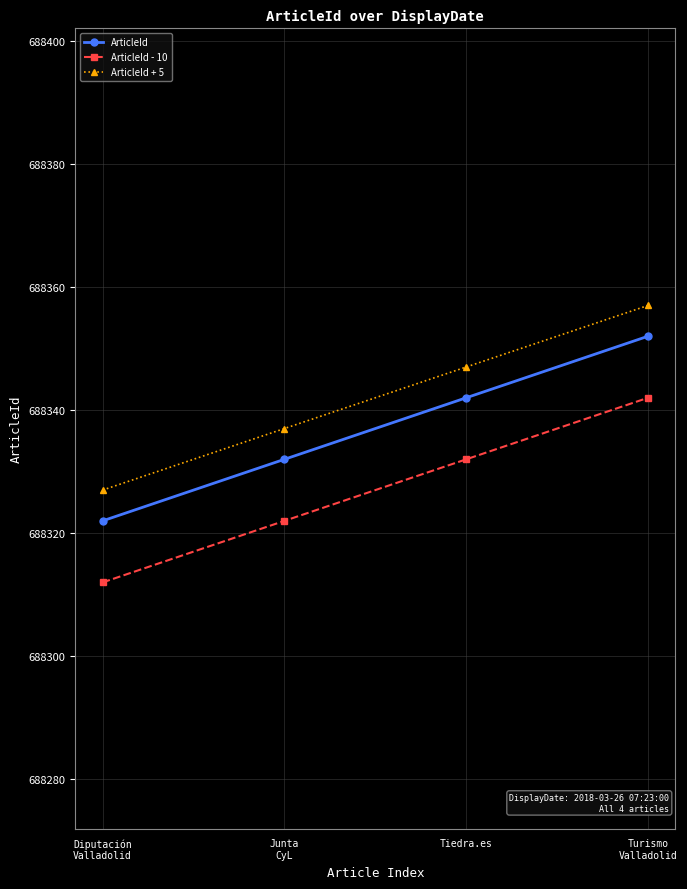

Is this an area chart (filled region under the line)?

No